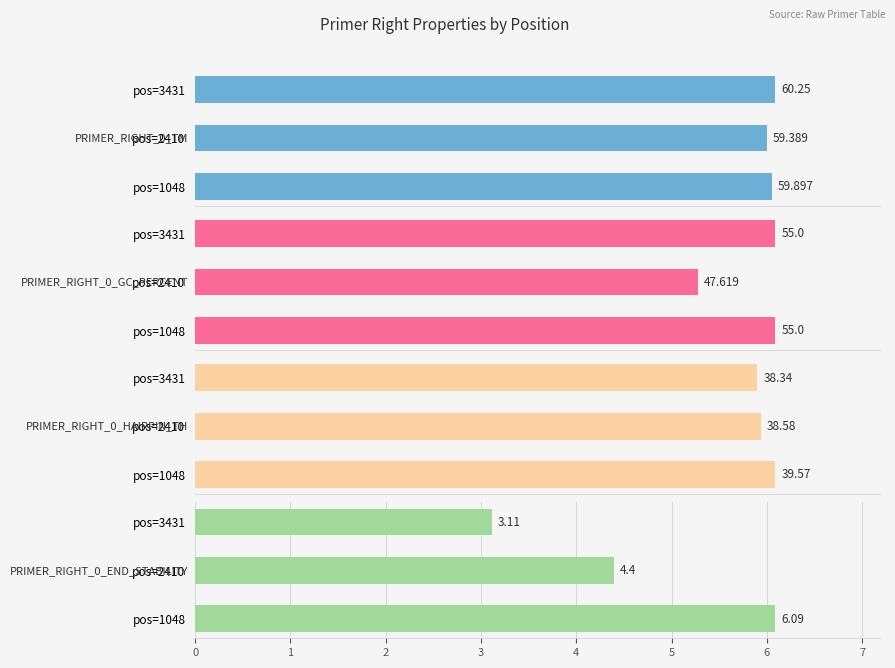

Which series has the largest total across all categories?

PRIMER_RIGHT_0_TM